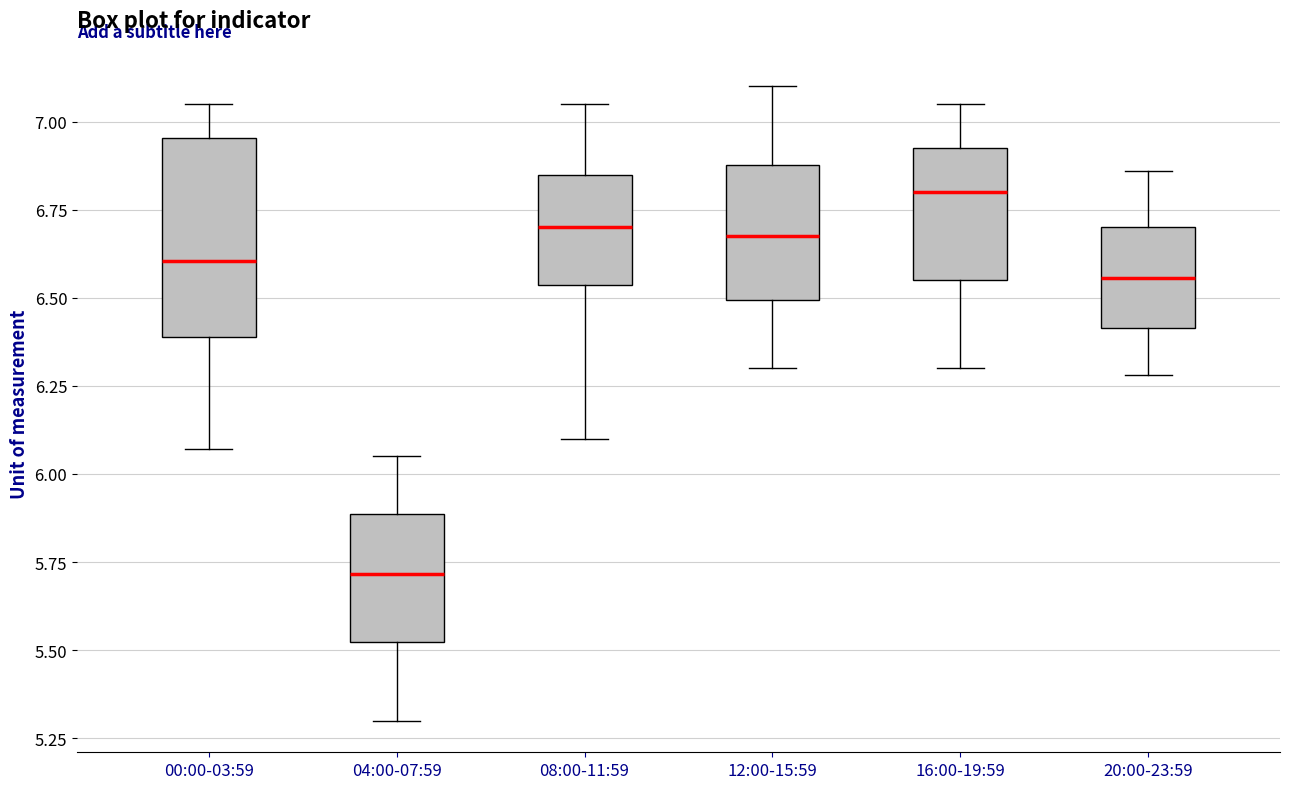

Where is the upper edge of the box for 04:00-07:59 on the y-axis? The values are not printed on the chart, so give them approximately, as read against the axis.

5.90